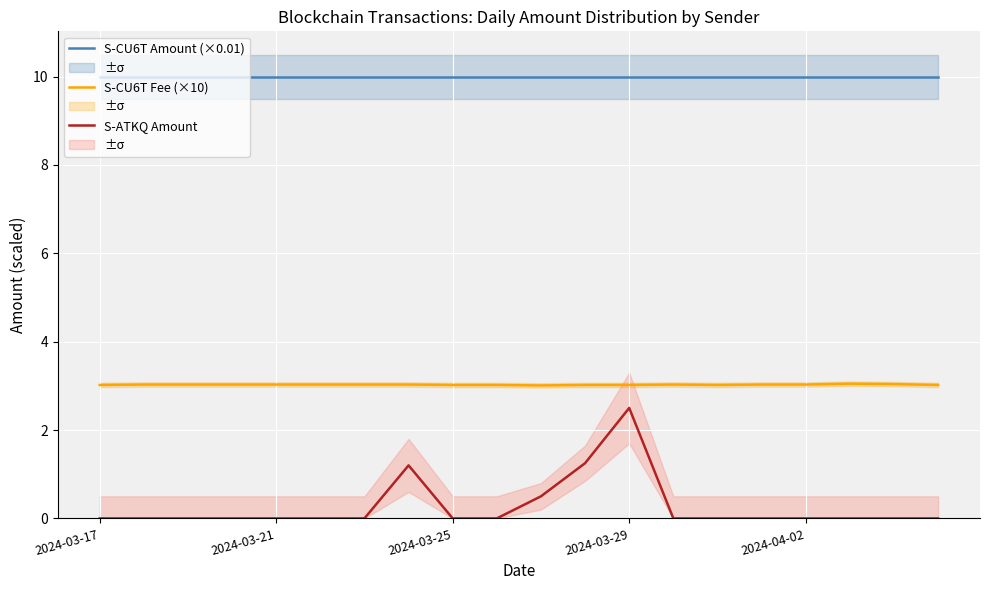

Where is S-CU6T Fee (×10) nearest to the value 3?

10